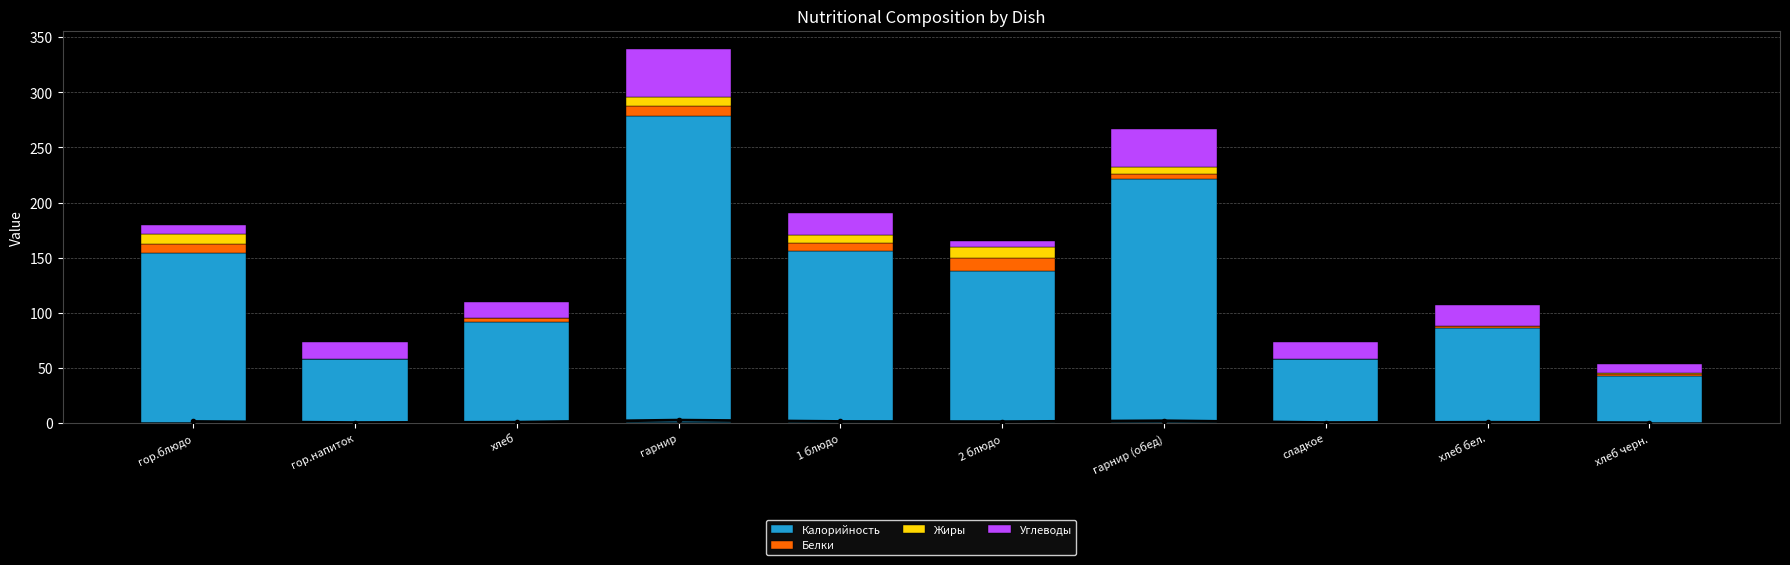

How many bars are there in each group?

4